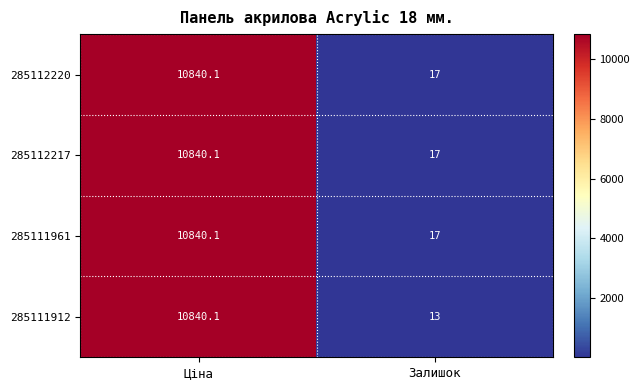

Rank the categories by 285111961 value from lowest to highest.

Залишок, Ціна